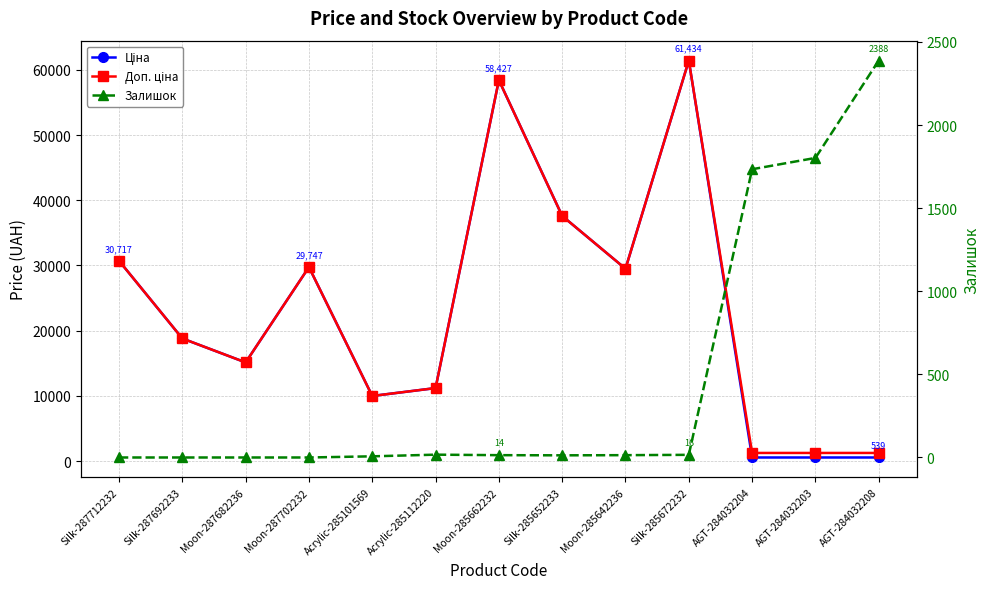

Which category has the highest value across all series?

Silk-285672232